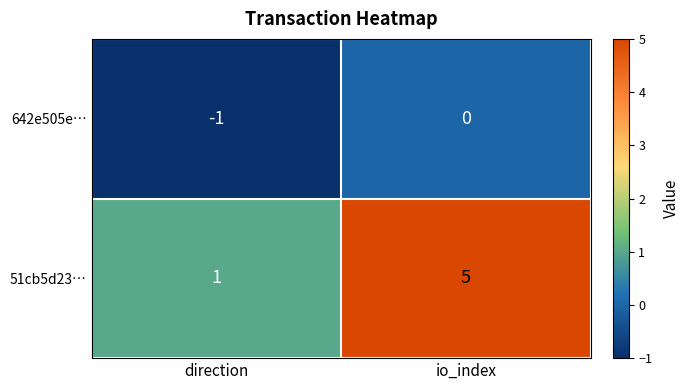

Which category has the lowest value across all series?

direction